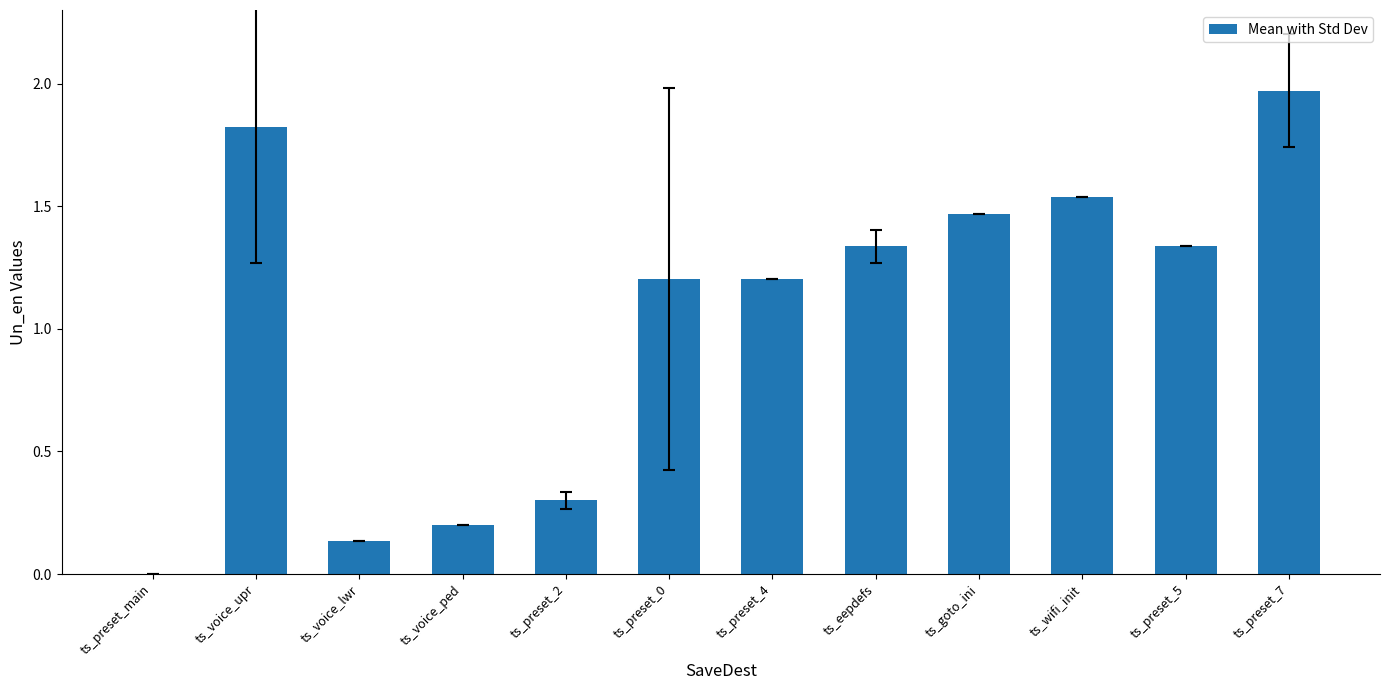

What is the ratio of the value at ts_preset_5 to the value at ts_goto_ini?

0.9